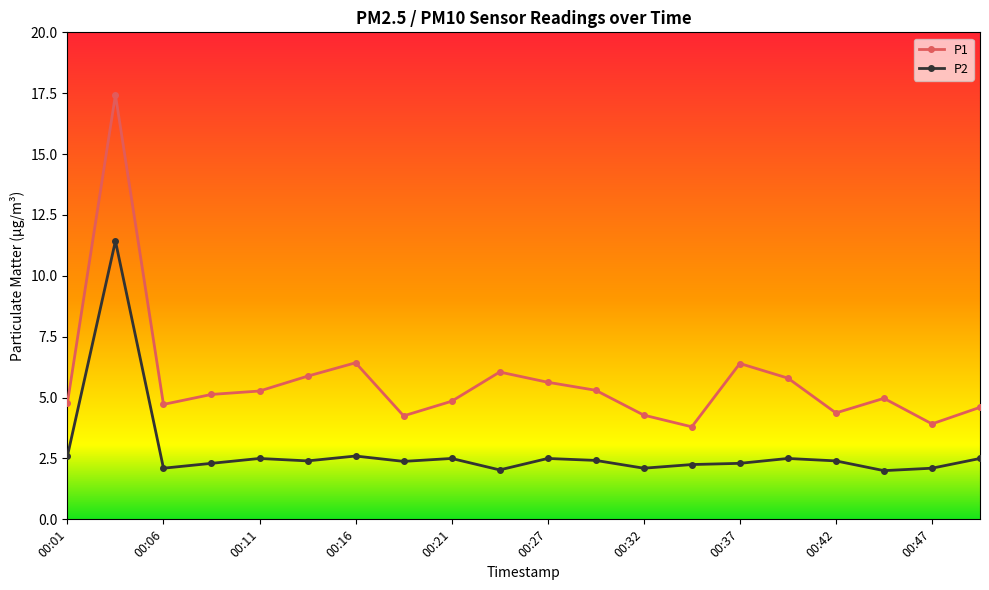

What is the difference between the maximum and second lowest values in the P2 series?

9.4